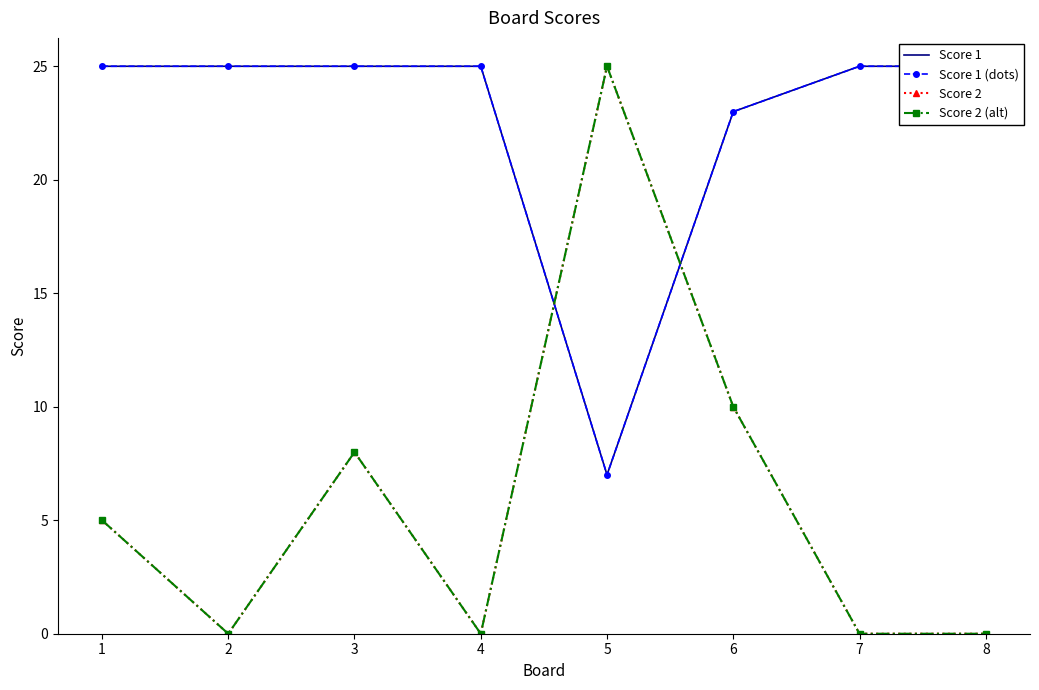

Is the value of Score 2 at 5 greater than the value of Score 1 (dots) at 7?

No